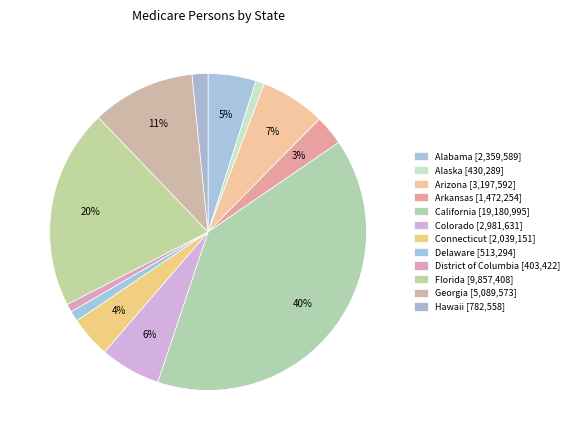

What is the change in value from Colorado to Delaware?

-2468337